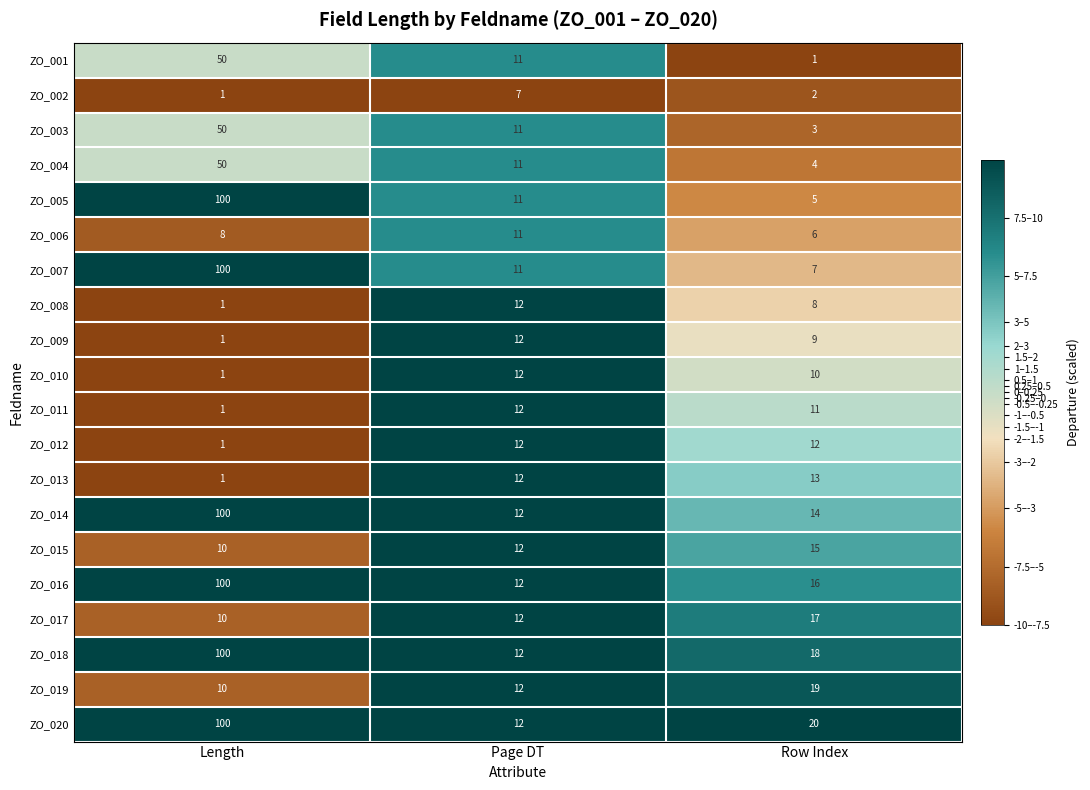

How many values in the ZO_006 series are below 8?

1